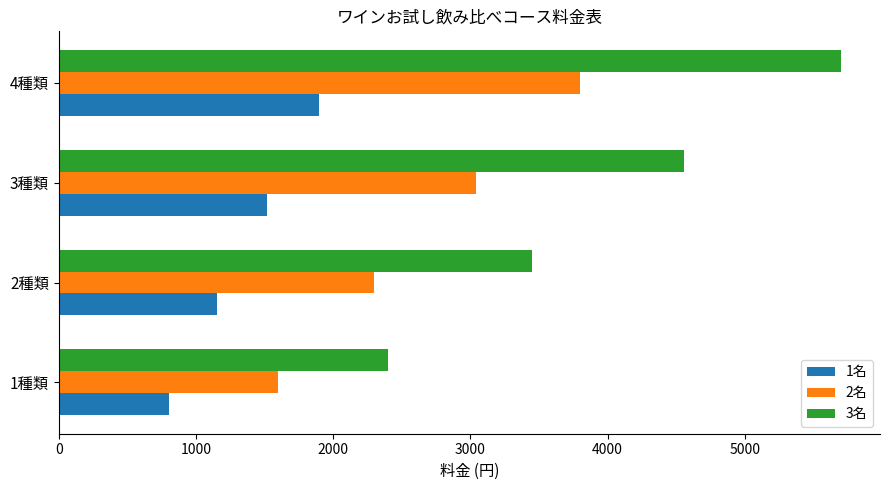

Which label corresponds to the largest value in the chart?

4種類